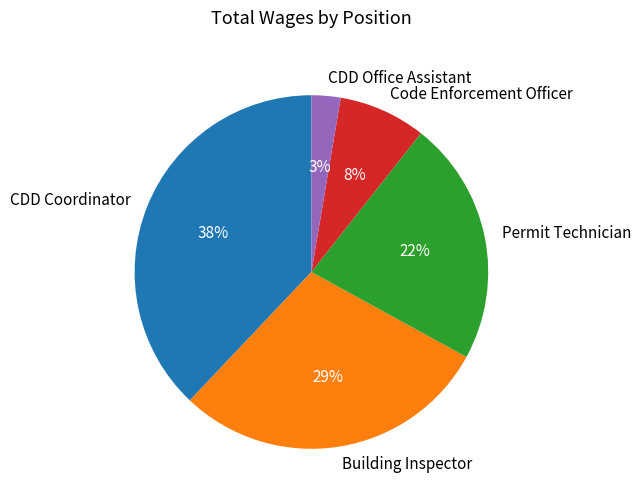

Is CDD Coordinator the majority of the pie?

No